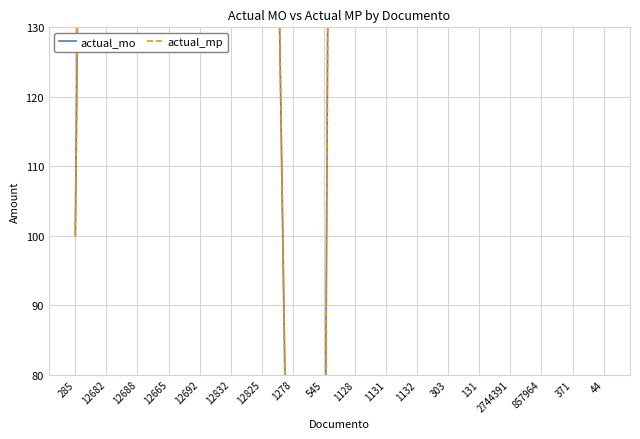

How many lines are shown in the chart?

2